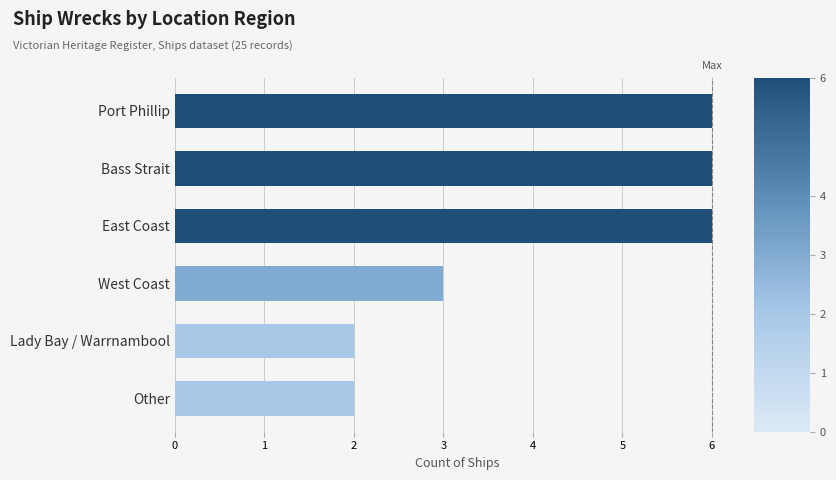

What is the change in value from Port Phillip to West Coast?

-3